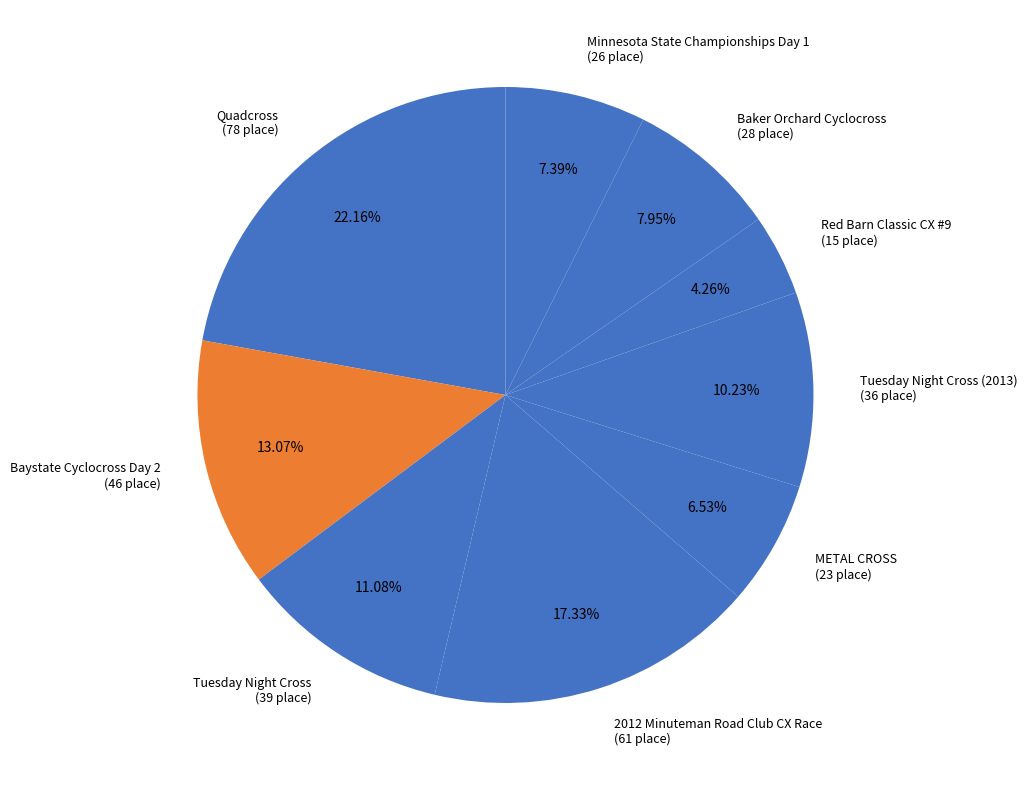

Which slice is the smallest?

Red Barn Classic CX #9 (15 place)